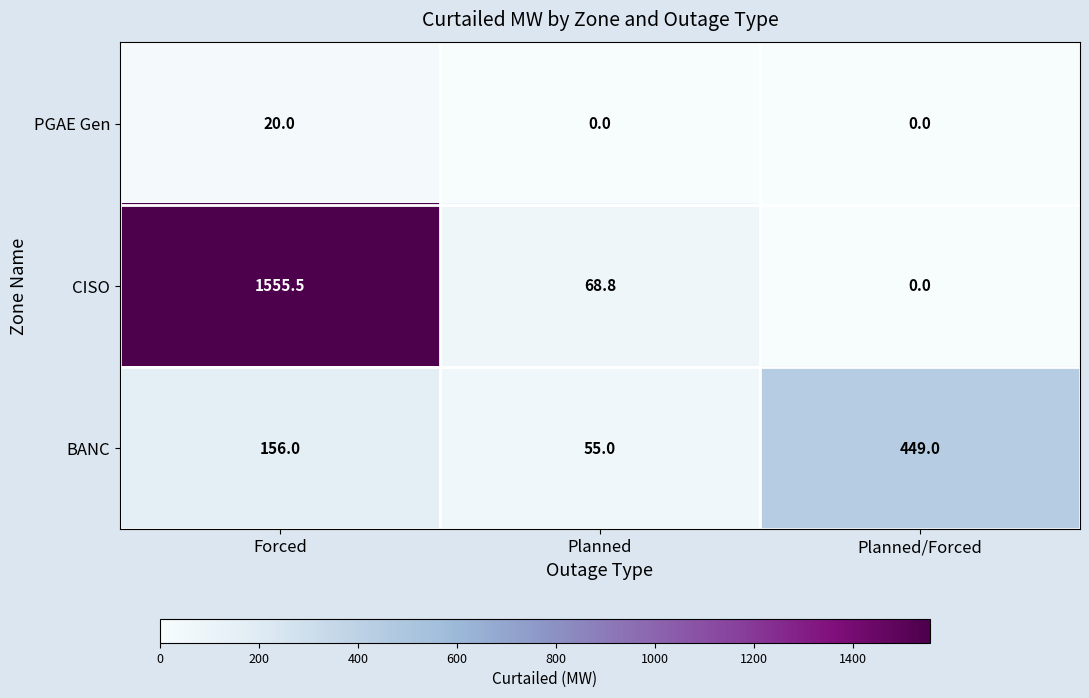

The CISO series shows 800.2 at Planned/Forced. True or false?

False